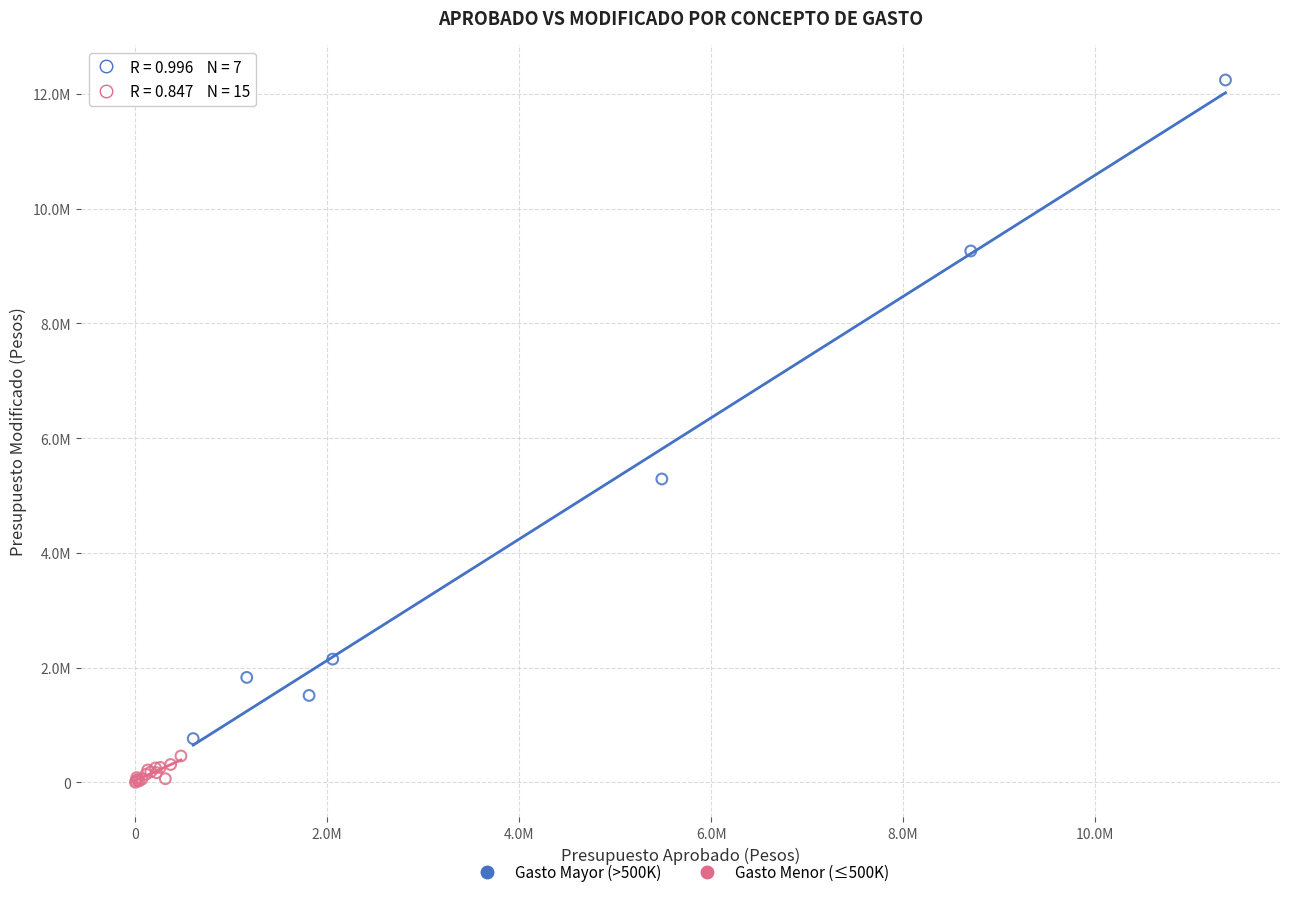

What are all the series names shown in the legend?

Gasto Mayor (>500K), Gasto Menor (≤500K)